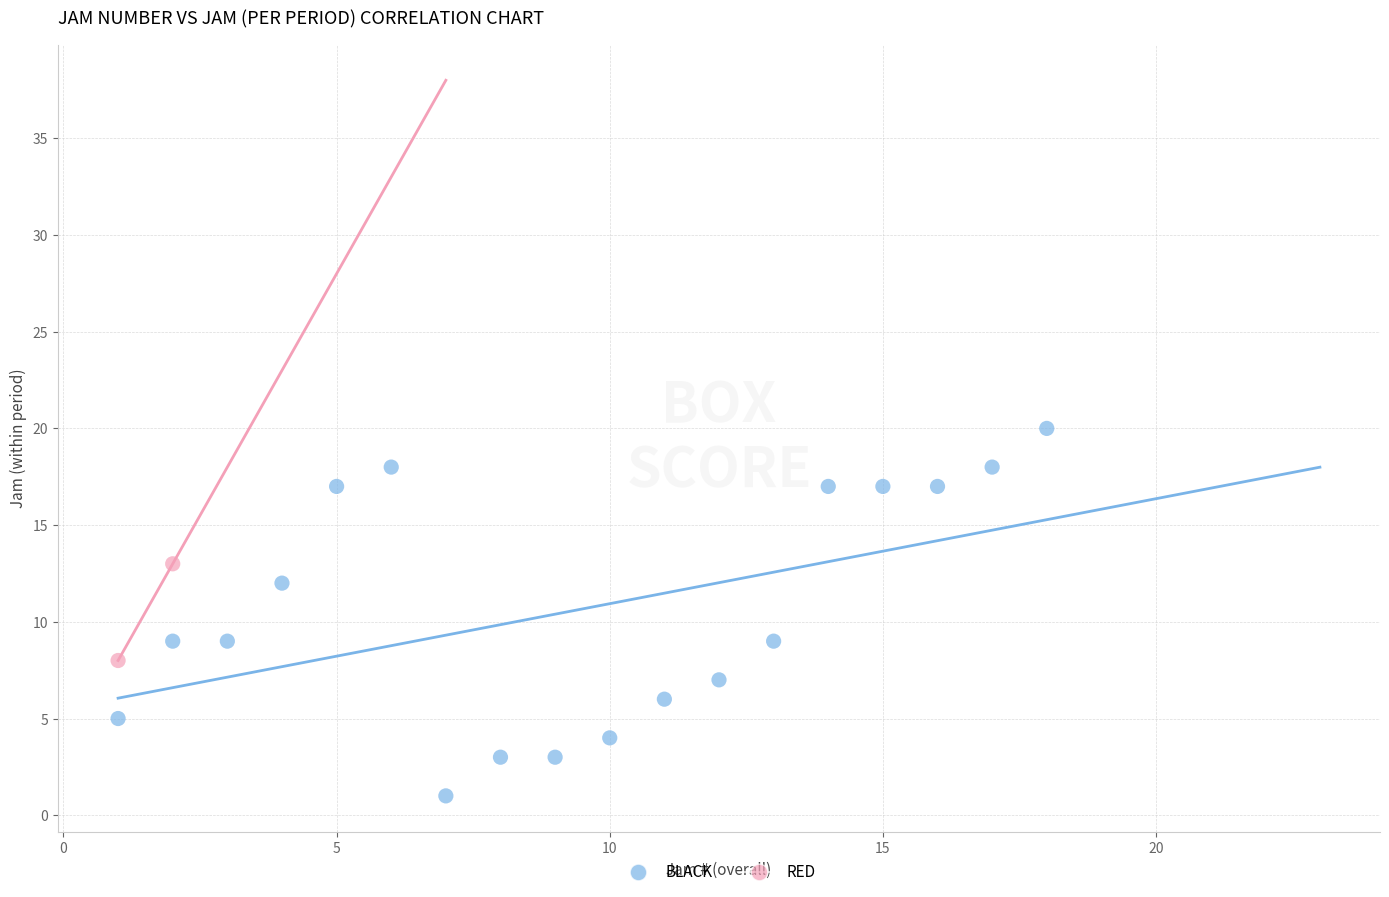

What are all the series names shown in the legend?

BLACK, RED